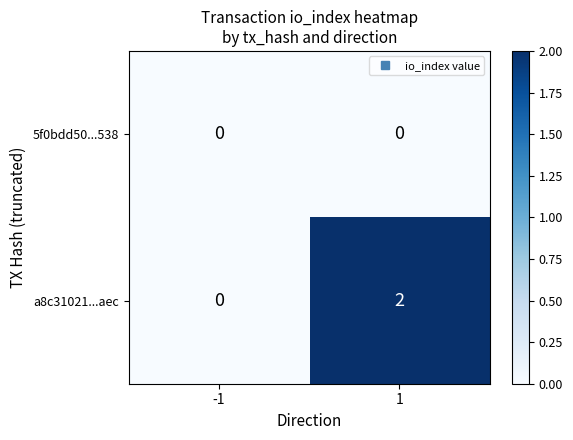

List the series in order of their overall mean, lowest first.

5f0bdd50...538, a8c31021...aec